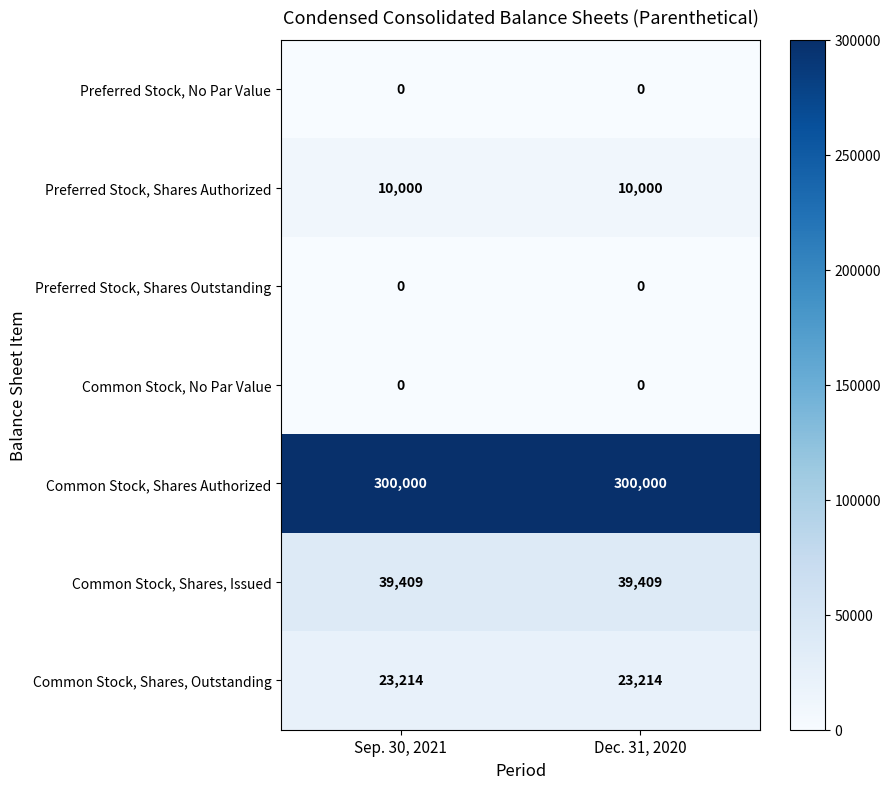

At how many categories does at least one series exceed 196502?

2